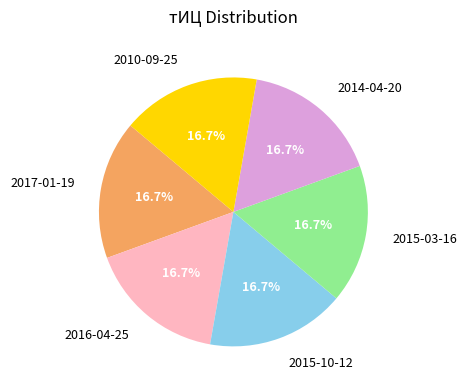

How many segments does this pie chart have?

6